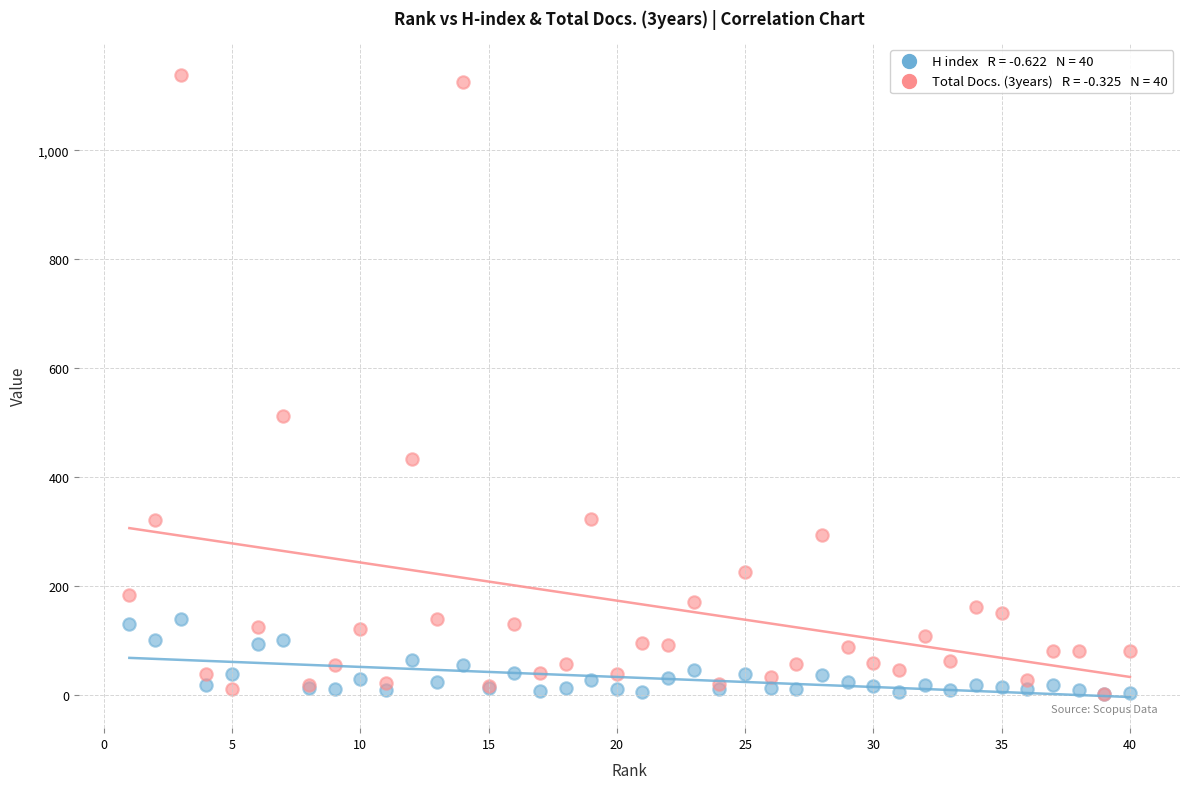

Across all series, what Y value is closest to 570?

512